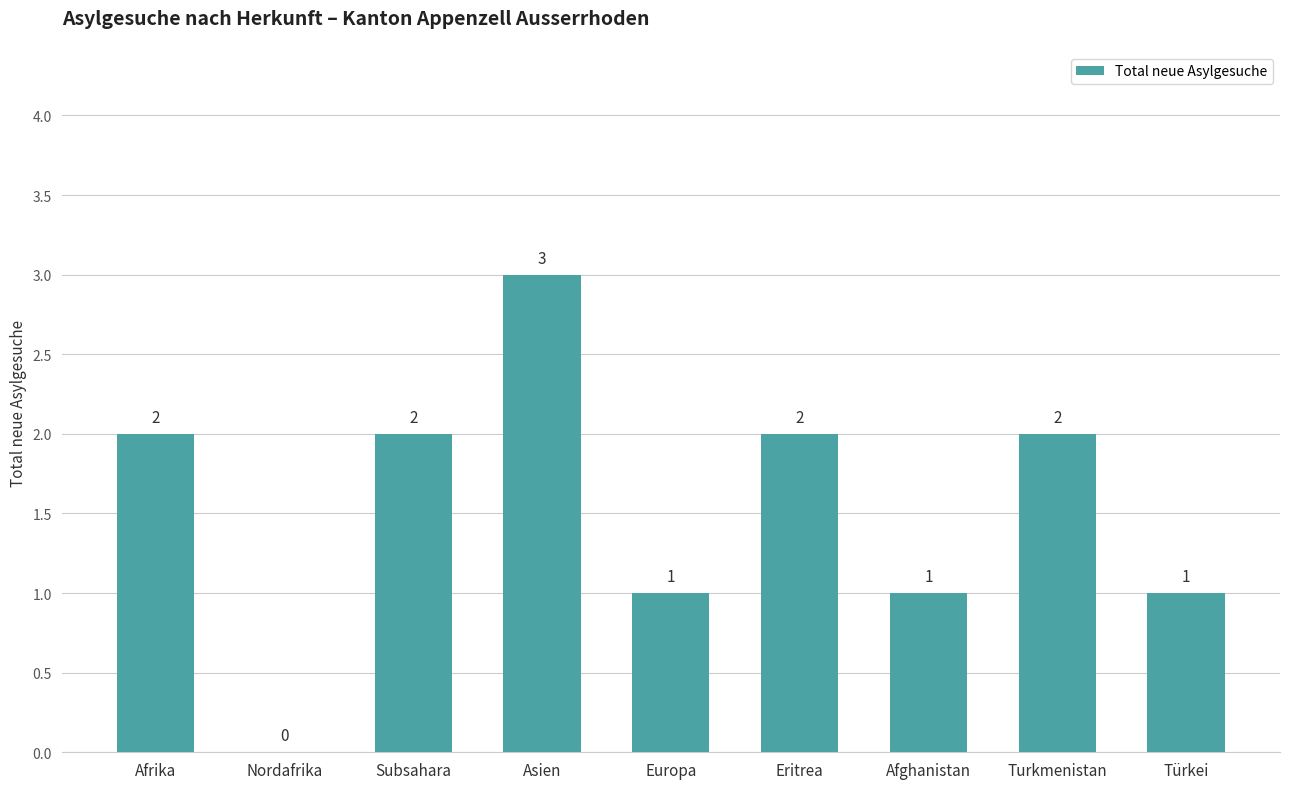

What is the sum of the values at Afghanistan and Afrika?

3